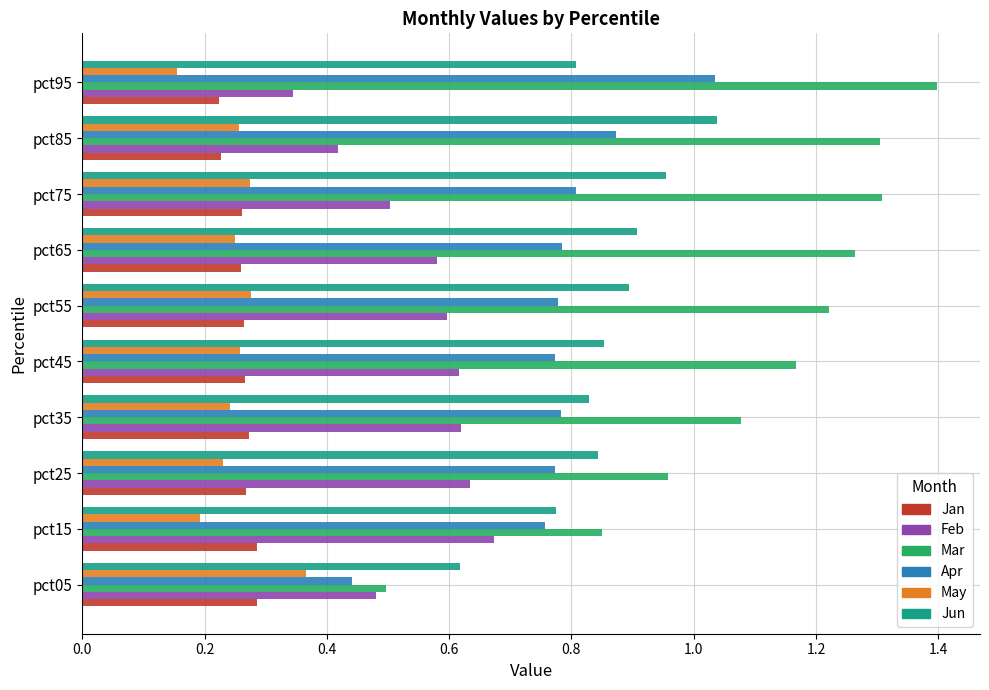

At how many categories does at least one series exceed 1?

7